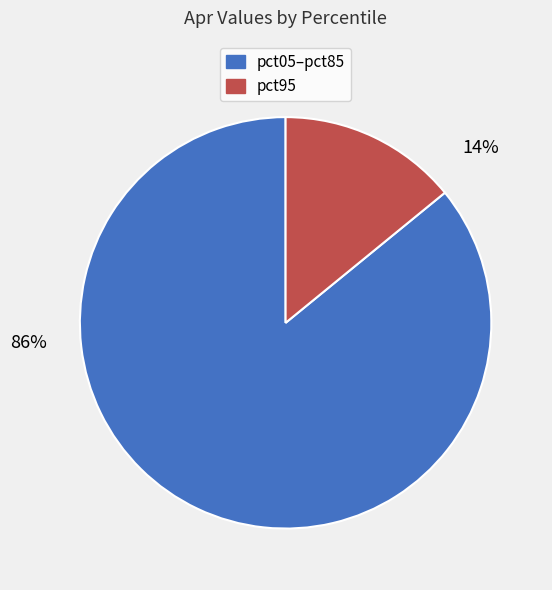

Does any single category account for the majority?

Yes